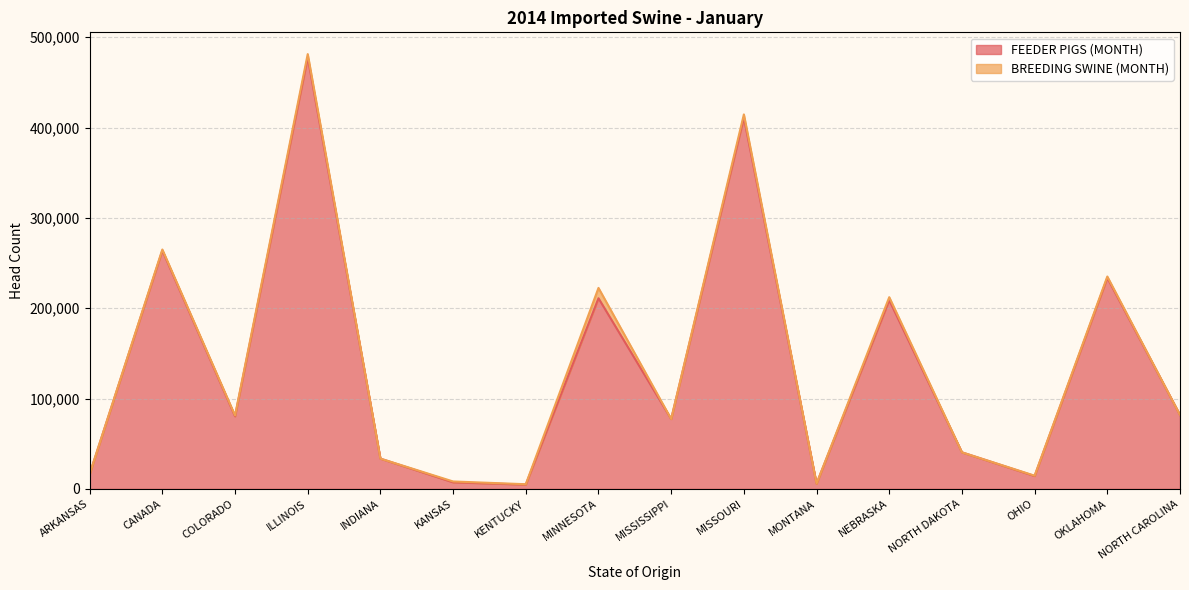

The chart shows a value of 81838 at NORTH CAROLINA. True or false?

True